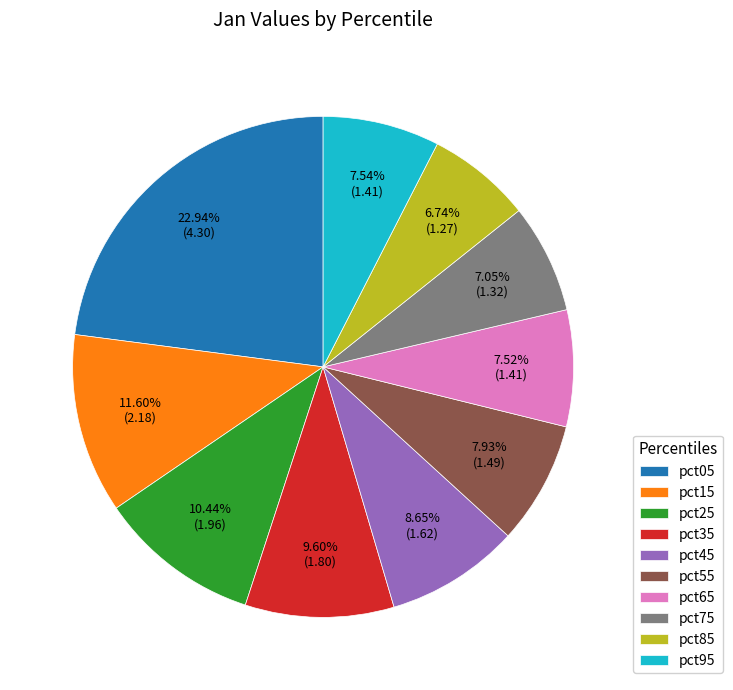

To the nearest percent, what percentage of the pie is pct95?

8%